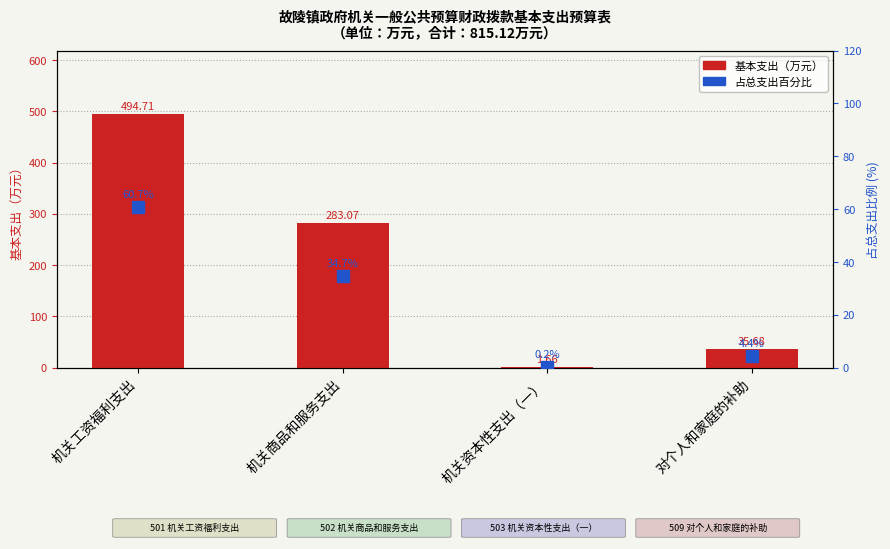

What is the label of the 3rd bar from the right?

机关商品和服务支出